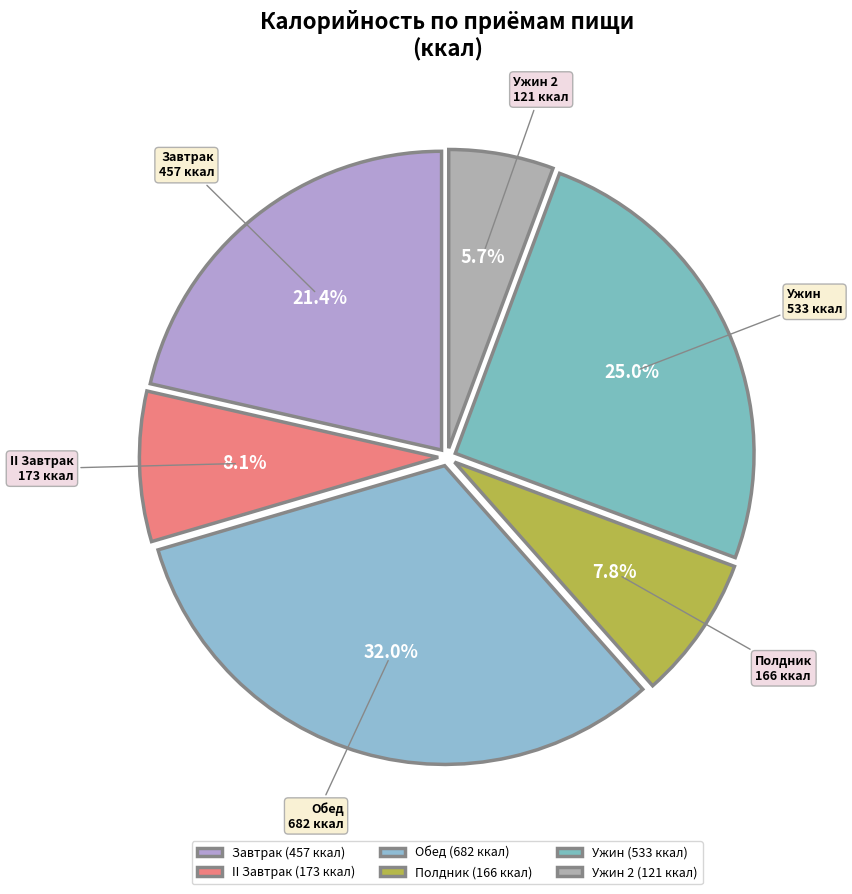

To the nearest percent, what is the average slice percentage?

17%